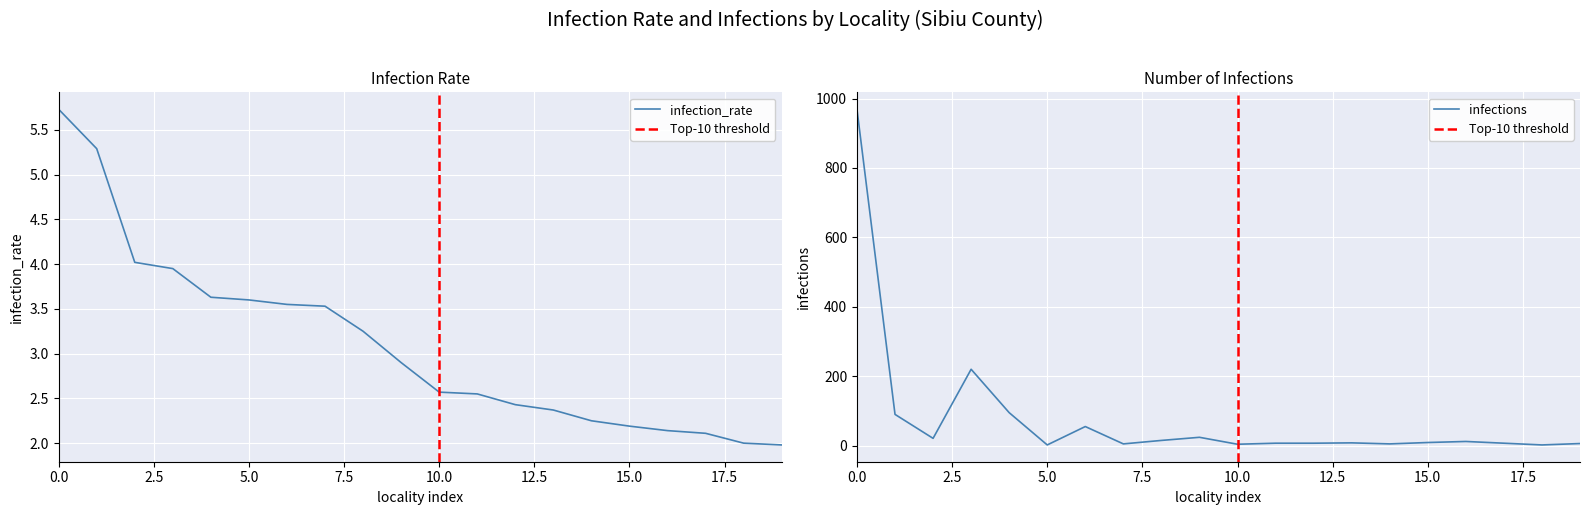

What is the average value of the population series?

78.2